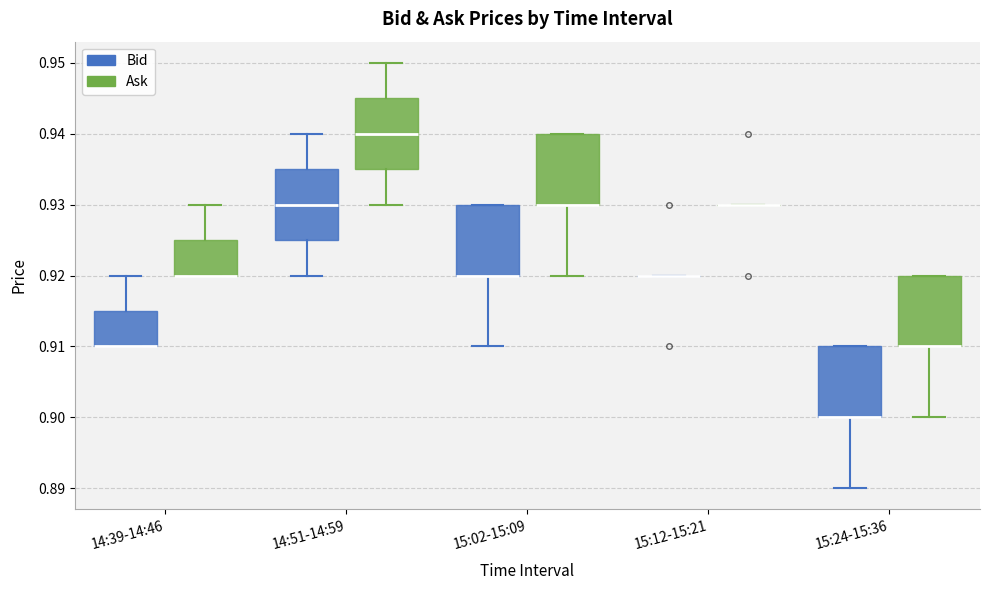

Reading left to right, read every box against the y-axis: the position of its median line, the range the box covers, and the ends of its whiskers. The values are not printed on the chart, so give them approximately, as read against the axis.

14:39-14:46 (Bid): median 0.910 (drawn on the box's lower edge), box 0.910 to 0.915, whiskers 0.910 to 0.920
14:39-14:46 (Ask): median 0.920 (drawn on the box's lower edge), box 0.920 to 0.925, whiskers 0.920 to 0.930
14:51-14:59 (Bid): median 0.930, box 0.925 to 0.935, whiskers 0.920 to 0.940
14:51-14:59 (Ask): median 0.940, box 0.935 to 0.945, whiskers 0.930 to 0.950
15:02-15:09 (Bid): median 0.920 (drawn on the box's lower edge), box 0.920 to 0.930, whiskers 0.910 to 0.930
15:02-15:09 (Ask): median 0.930 (drawn on the box's lower edge), box 0.930 to 0.940, whiskers 0.920 to 0.940
15:12-15:21 (Bid): box collapsed to a line at 0.920, whiskers 0.920 to 0.920
15:12-15:21 (Ask): box collapsed to a line at 0.930, whiskers 0.930 to 0.930
15:24-15:36 (Bid): median 0.900 (drawn on the box's lower edge), box 0.900 to 0.910, whiskers 0.890 to 0.910
15:24-15:36 (Ask): median 0.910 (drawn on the box's lower edge), box 0.910 to 0.920, whiskers 0.900 to 0.920